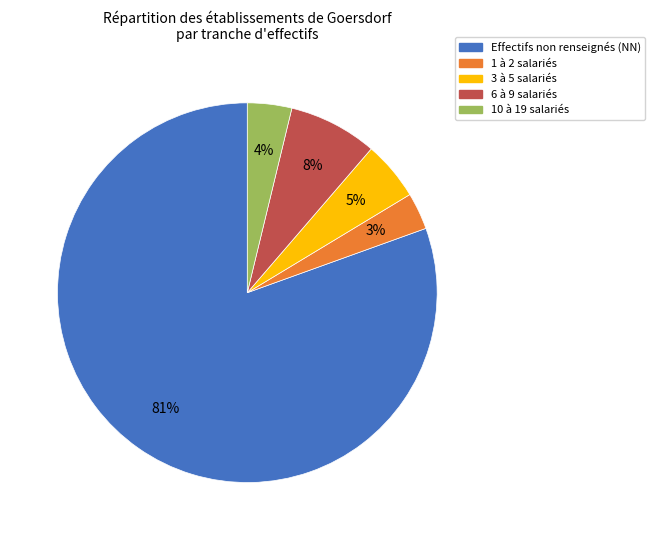

To the nearest percent, what is the combined percentage of 1 à 2 salariés and 10 à 19 salariés?

7%